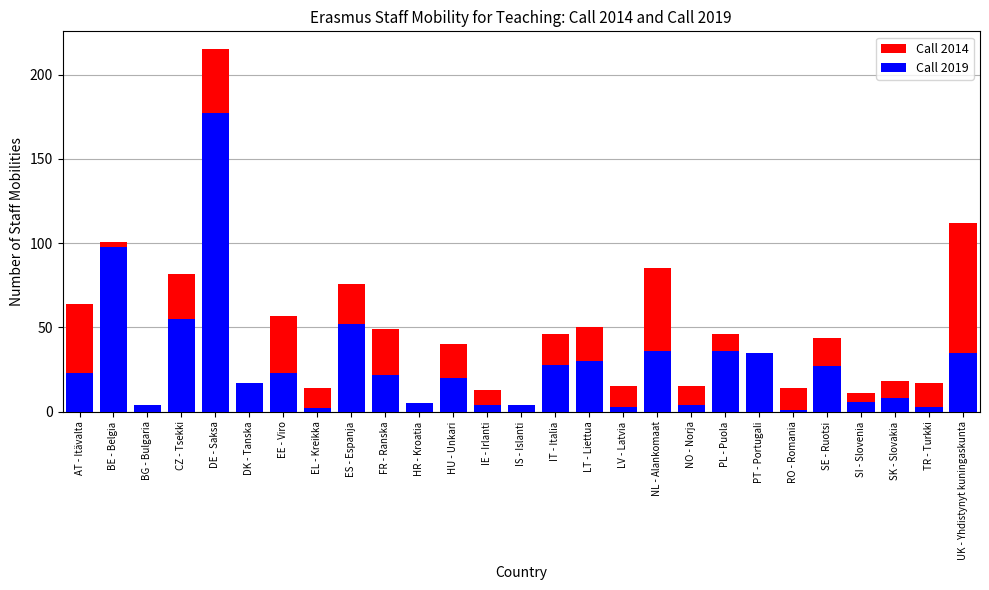

Reading right to left, what are all the values shown in this chart?

Call 2014: UK - Yhdistynyt kuningaskunta=112	TR - Turkki=17	SK - Slovakia=18	SI - Slovenia=11	SE - Ruotsi=44	RO - Romania=14	PT - Portugali=32	PL - Puola=46	NO - Norja=15	NL - Alankomaat=85	LV - Latvia=15	LT - Liettua=50	IT - Italia=46	IS - Islanti=4	IE - Irlanti=13	HU - Unkari=40	HR - Kroatia=4	FR - Ranska=49	ES - Espanja=76	EL - Kreikka=14	EE - Viro=57	DK - Tanska=12	DE - Saksa=215	CZ - Tsekki=82	BG - Bulgaria=4	BE - Belgia=101	AT - Itävalta=64
Call 2019: UK - Yhdistynyt kuningaskunta=35	TR - Turkki=3	SK - Slovakia=8	SI - Slovenia=6	SE - Ruotsi=27	RO - Romania=1	PT - Portugali=35	PL - Puola=36	NO - Norja=4	NL - Alankomaat=36	LV - Latvia=3	LT - Liettua=30	IT - Italia=28	IS - Islanti=4	IE - Irlanti=4	HU - Unkari=20	HR - Kroatia=5	FR - Ranska=22	ES - Espanja=52	EL - Kreikka=2	EE - Viro=23	DK - Tanska=17	DE - Saksa=177	CZ - Tsekki=55	BG - Bulgaria=4	BE - Belgia=98	AT - Itävalta=23